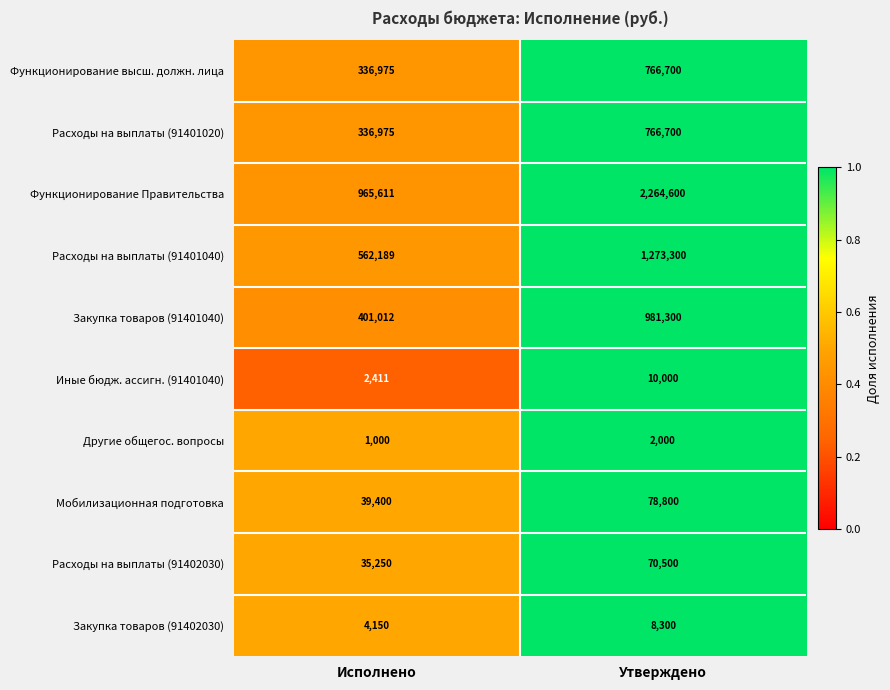

Reading left to right, extract all data points from this chart.

Функционирование высш. должн. лица: 336975	766700
Расходы на выплаты (91401020): 336975	766700
Функционирование Правительства: 965611	2264600
Расходы на выплаты (91401040): 562189	1273300
Закупка товаров (91401040): 401012	981300
Иные бюдж. ассигн. (91401040): 2411	10000
Другие общегос. вопросы: 1000	2000
Мобилизационная подготовка: 39400	78800
Расходы на выплаты (91402030): 35250	70500
Закупка товаров (91402030): 4150	8300